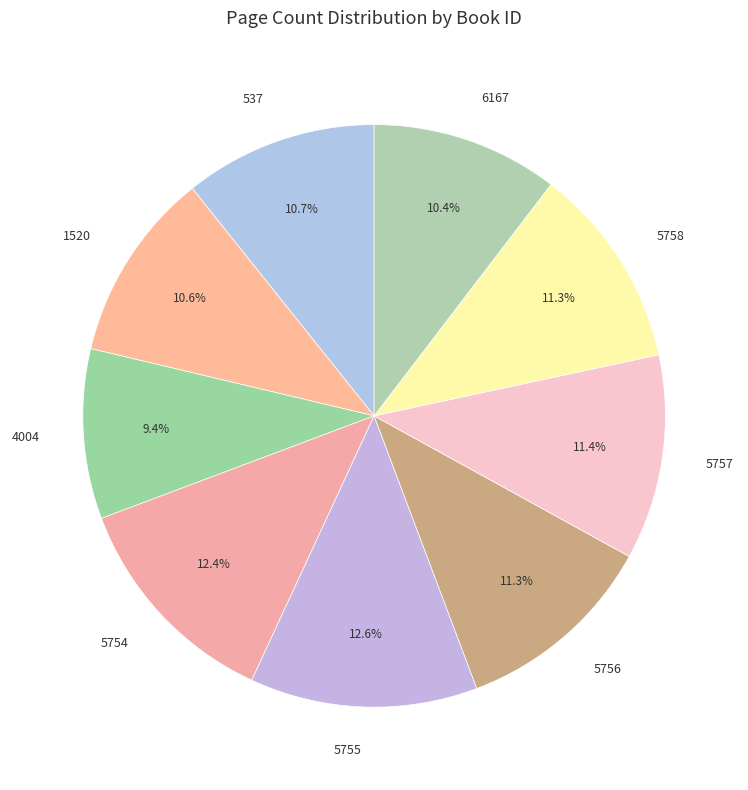

What is the ratio of the value at 6167 to the value at 5757?

0.9